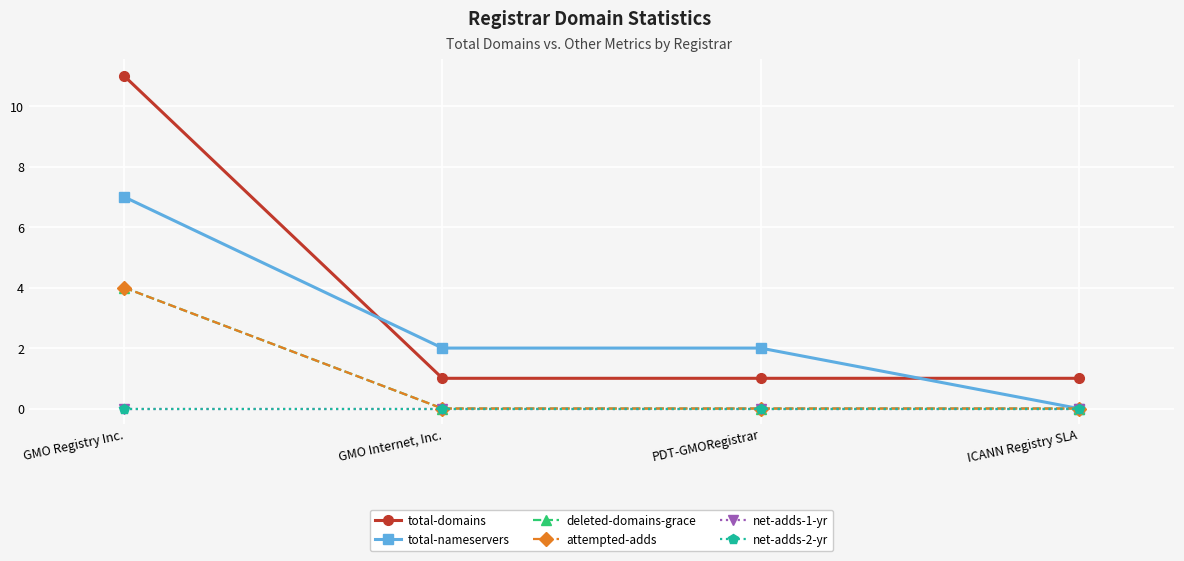

Does the chart display data point markers on the line(s)?

Yes